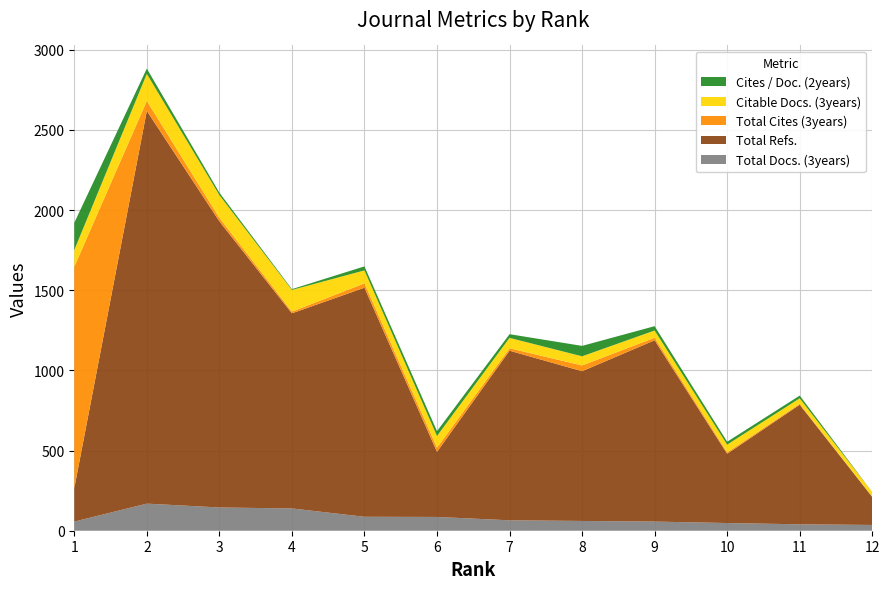

Reading left to right, extract all data points from this chart.

Total Docs. (3years): 57	169	145	139	87	86	65	61	57	48	40	36
Total Refs.: 208	2450	1785	1217	1429	406	1058	934	1131	432	746	175
Total Cites (3years): 1382	62	22	11	27	26	15	36	16	9	6	0
Citable Docs. (3years): 104	169	142	135	81	73	65	57	45	48	34	30
Cites / Doc. (2years): 170	33	15	5	25	30	23	65	27	18	17	0